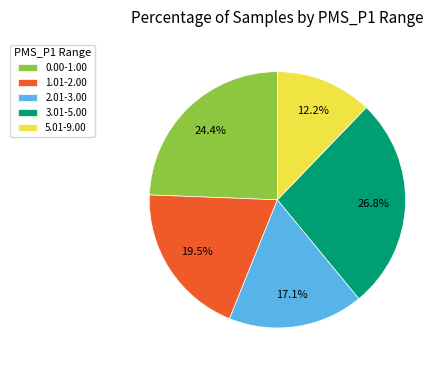

Combined, what portion of the pie is 0.00-1.00 and 3.01-5.00?

51.2%